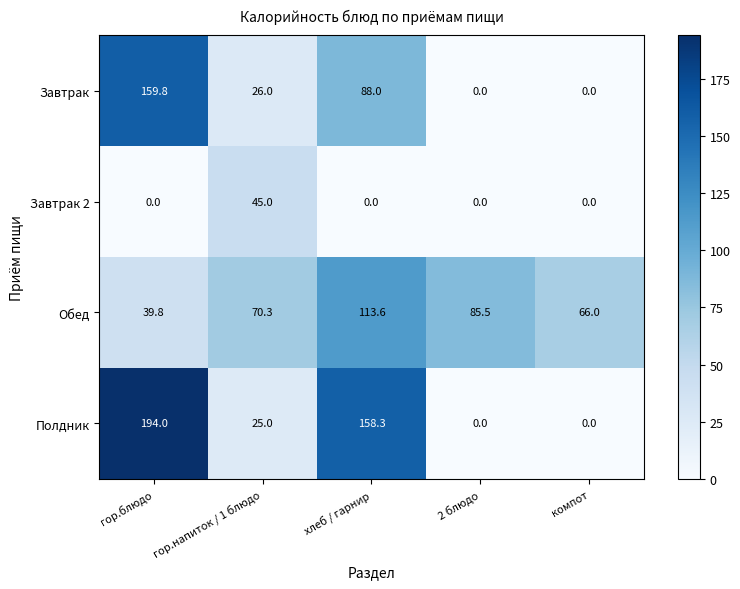

Which series has the widest spread of values?

Полдник